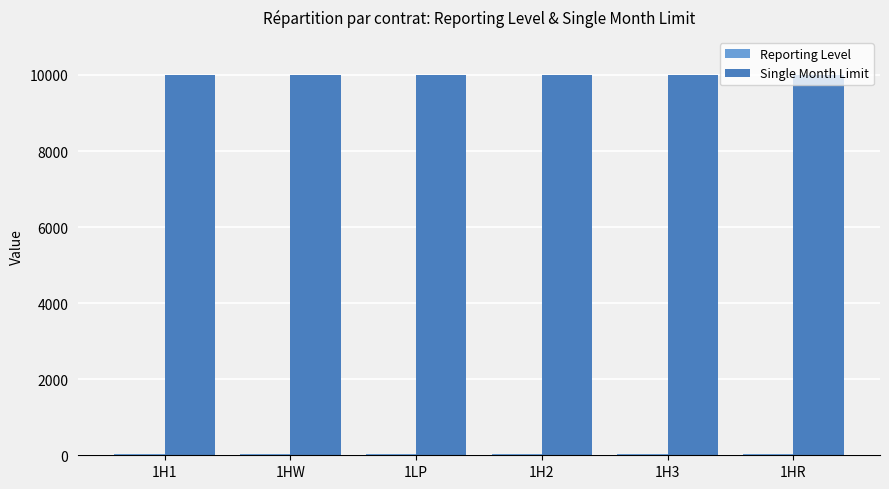

Which series has the largest total across all categories?

Single Month Limit